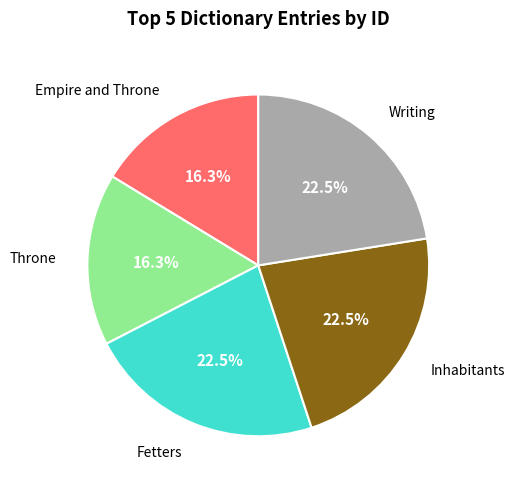

Combined, do Fetters and Writing account for over 50%?

No